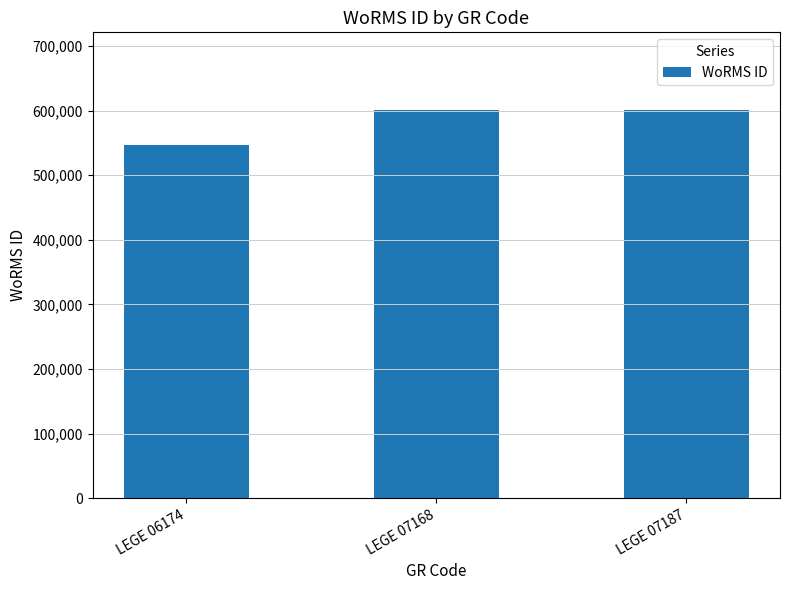

Which label corresponds to the smallest value in the chart?

LEGE 06174